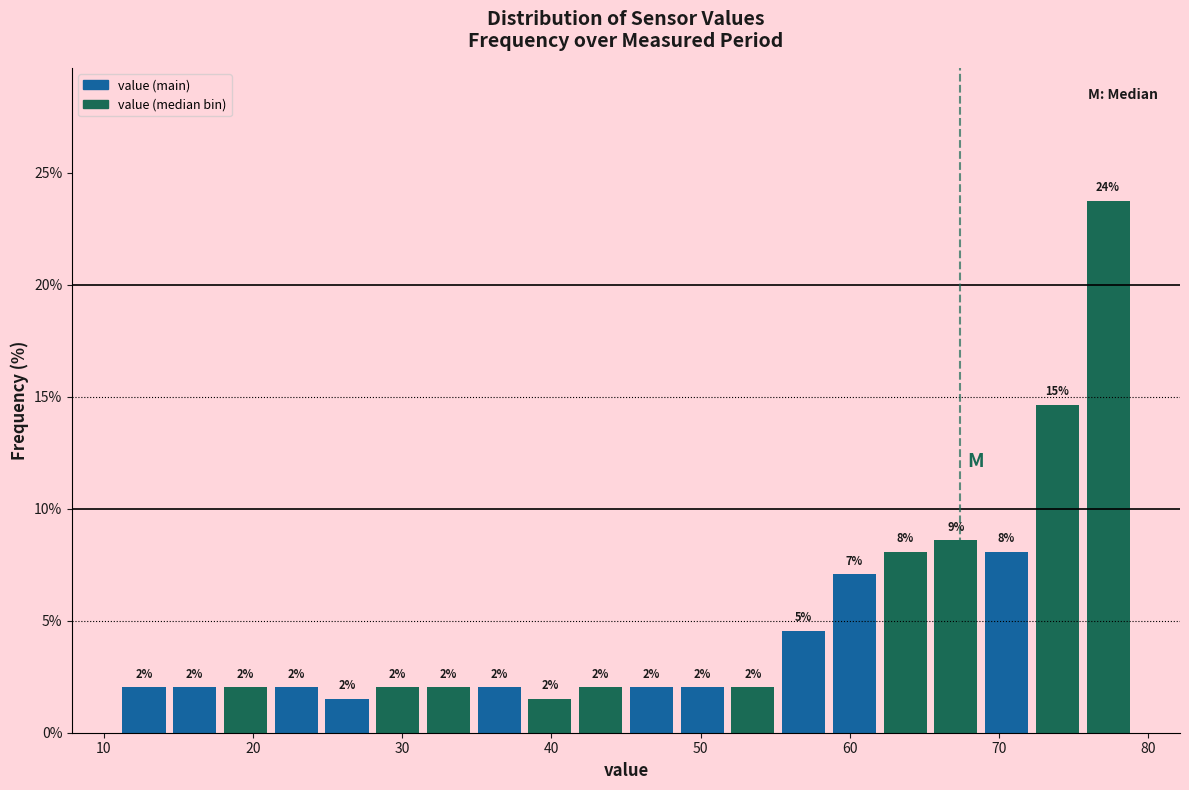

Around what value on the x-axis is the tallest bar? Give the approximate position of its centre, as read against the axis.

77